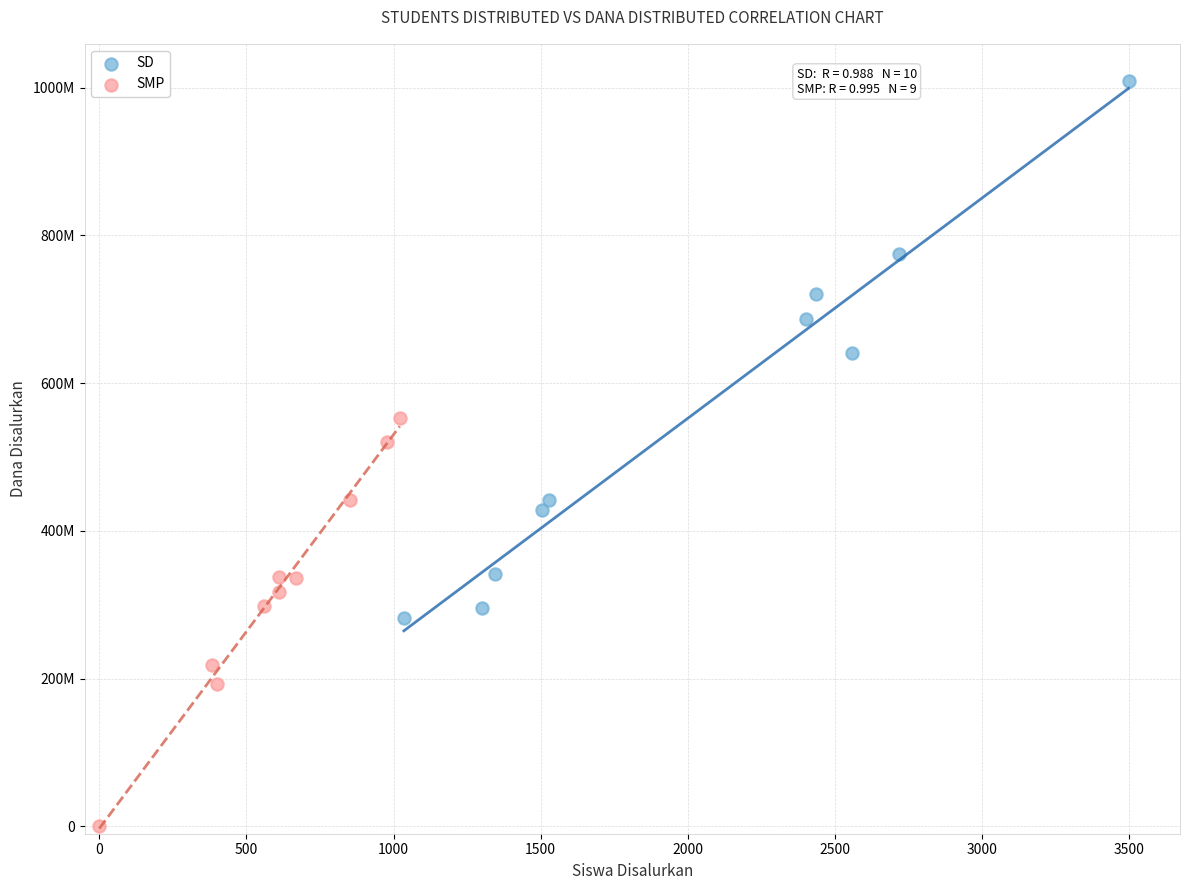

Which series contains the lowest Y value?

SMP